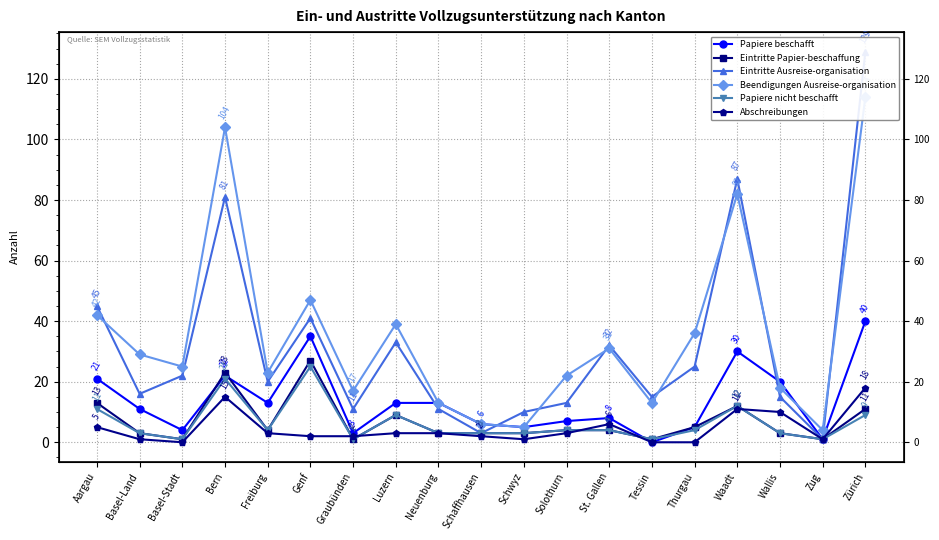

Reading left to right, what are all the values shown in this chart?

Papiere beschafft: 21	11	4	22	13	35	3	13	13	6	5	7	8	0	5	30	20	1	40
Eintritte Papier-beschaffung: 13	3	1	23	4	27	1	9	3	3	3	4	4	1	5	12	3	1	11
Eintritte Ausreise-organisation: 45	16	22	81	20	41	11	33	11	3	10	13	32	15	25	87	15	1	129
Beendigungen Ausreise-organisation: 42	29	25	104	23	47	17	39	13	6	5	22	31	13	36	82	18	4	114
Papiere nicht beschafft: 11	3	1	21	4	25	1	9	3	3	3	4	4	1	4	12	3	1	9
Abschreibungen: 5	1	0	15	3	2	2	3	3	2	1	3	6	0	0	11	10	1	18